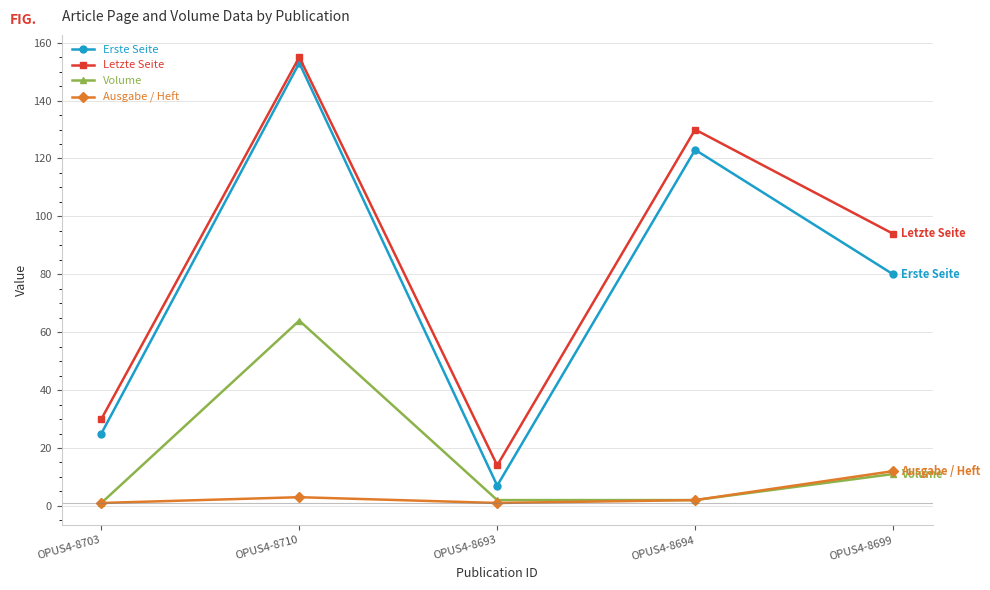

What is the average value of the Volume series?

16